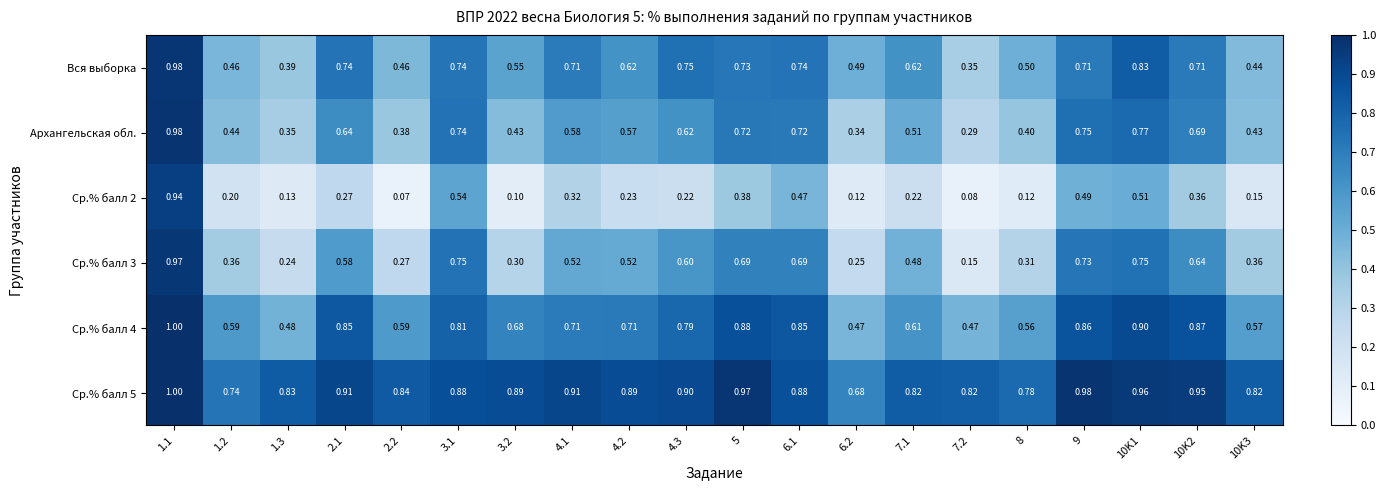

Which series has the widest spread of values?

Ср.% балл 2